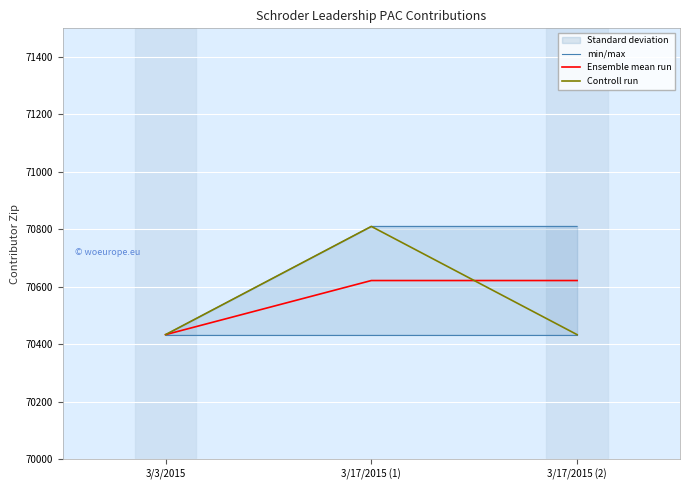

What is the label of the 1st point from the right?

3/17/2015 (2)